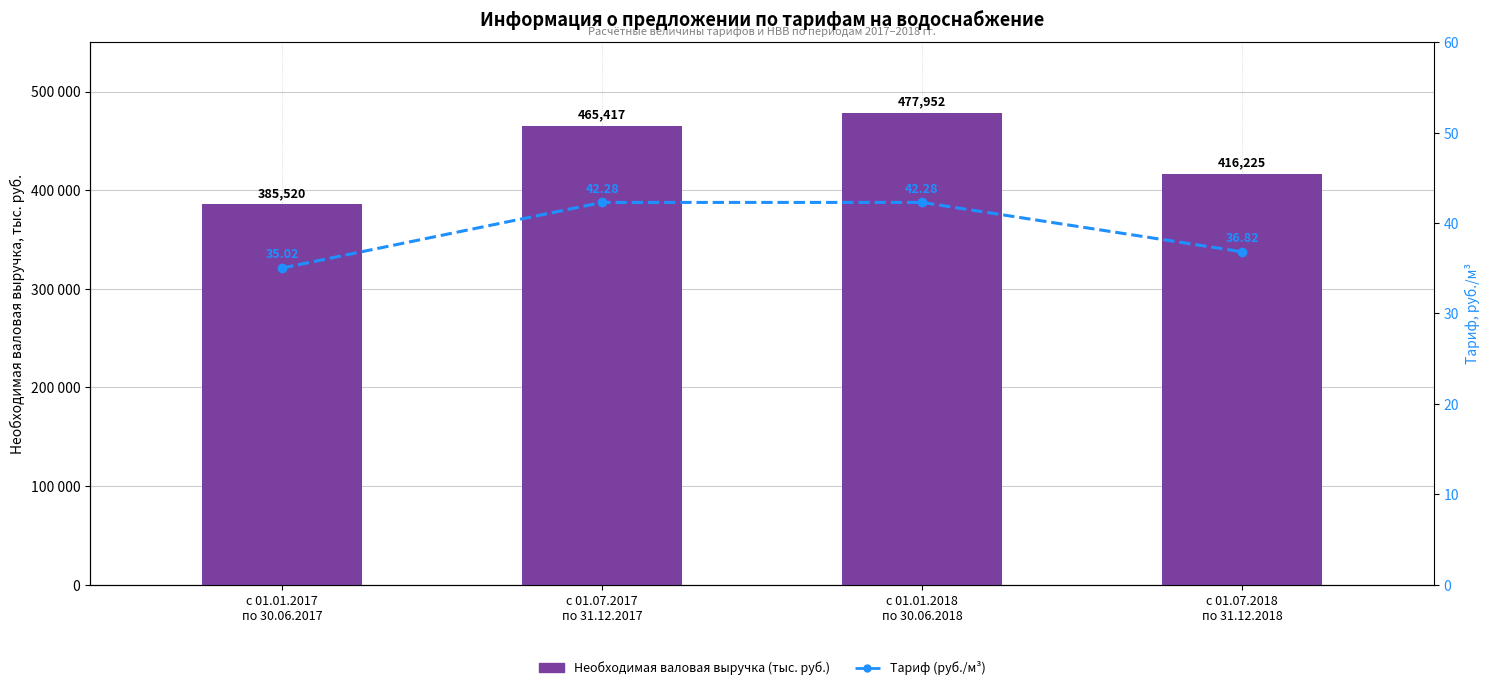

Reading left to right, transcribe all the data shown in this chart.

Необходимая валовая выручка (тыс. руб.): с 01.01.2017
по 30.06.2017=385519.7	с 01.07.2017
по 31.12.2017=465417.0	с 01.01.2018
по 30.06.2018=477952.4	с 01.07.2018
по 31.12.2018=416225.0
Тариф (руб./м³): с 01.01.2017
по 30.06.2017=35.0	с 01.07.2017
по 31.12.2017=42.3	с 01.01.2018
по 30.06.2018=42.3	с 01.07.2018
по 31.12.2018=36.8